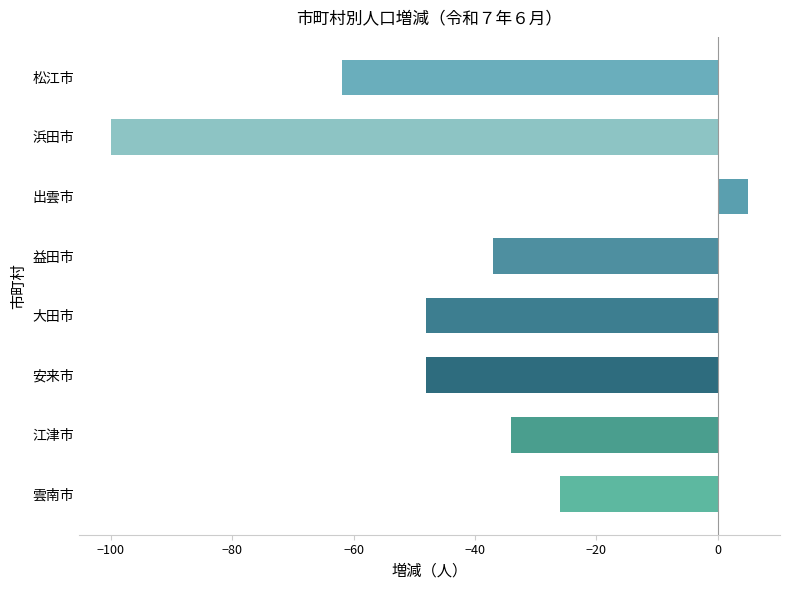

Count the number of data series in this chart.

1